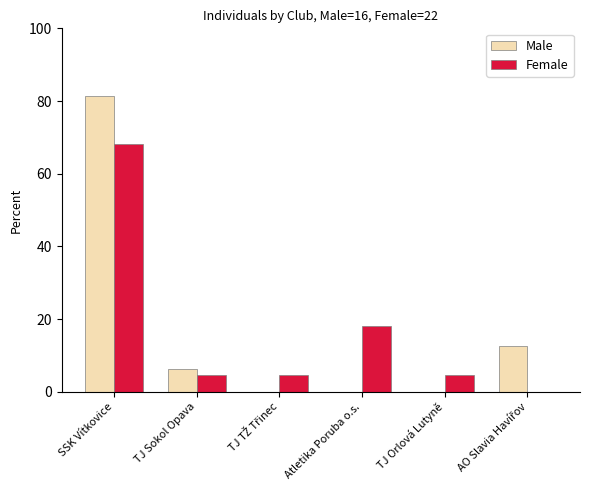

What is the total value across all series at TJ Sokol Opava?

10.8